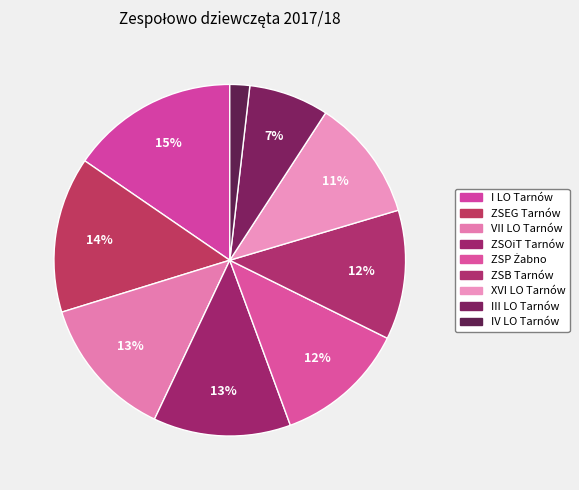

The IV LO Tarnów slice represents 2% of the pie. True or false?

True